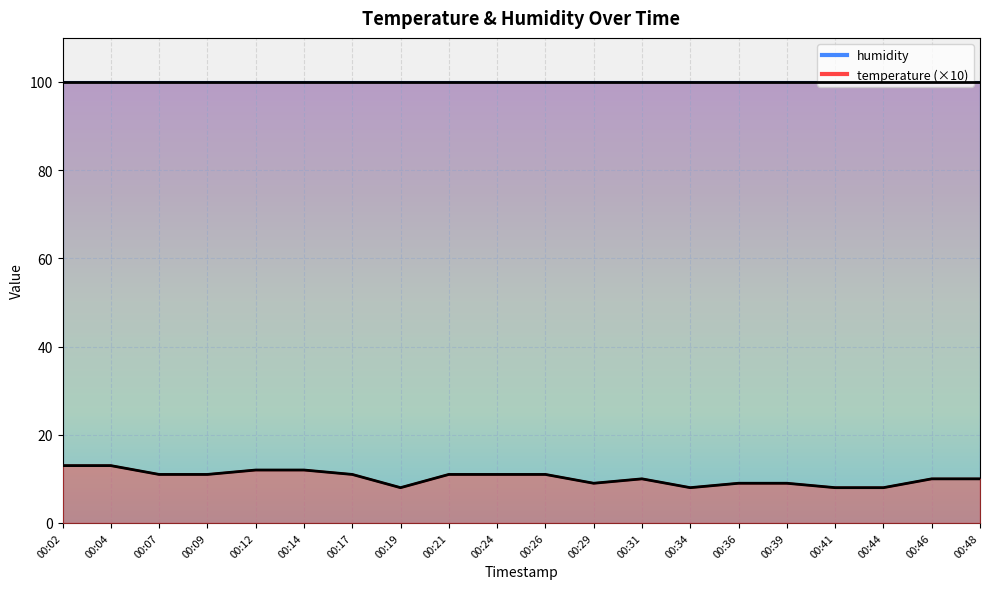

Where is the first local minimum?

00:19